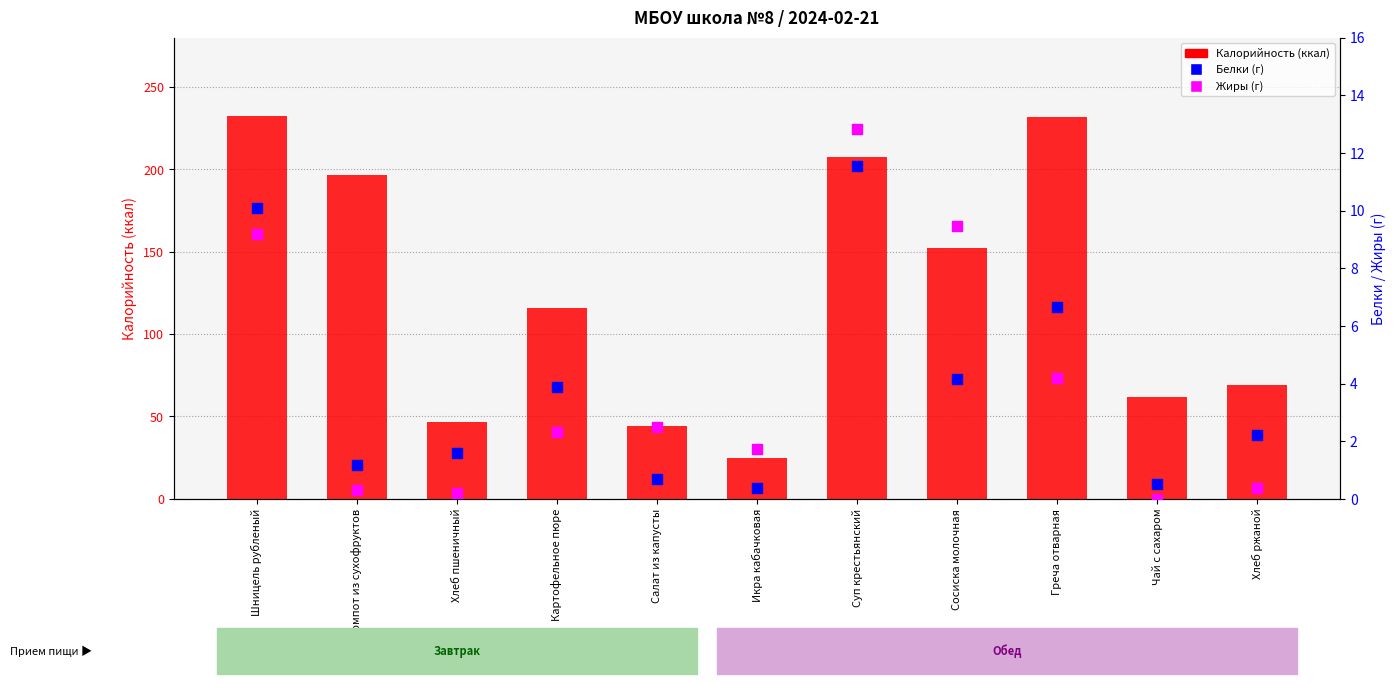

What is the total value across all series at Чай с сахаром?

62.5